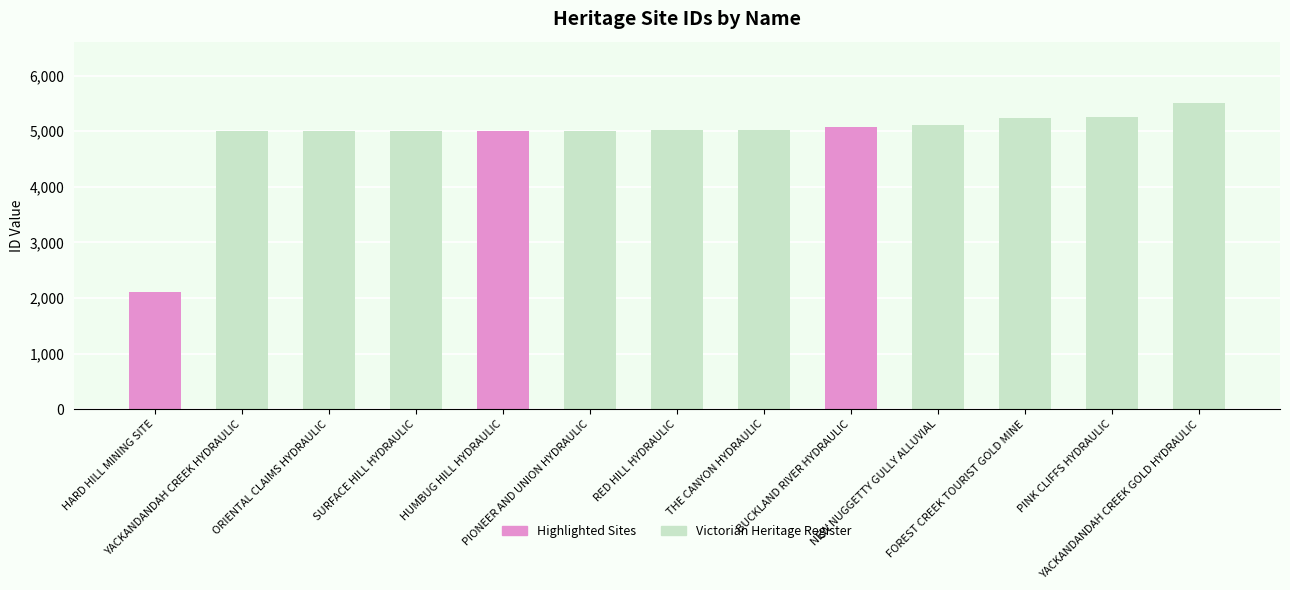

Are the bars horizontal?

No